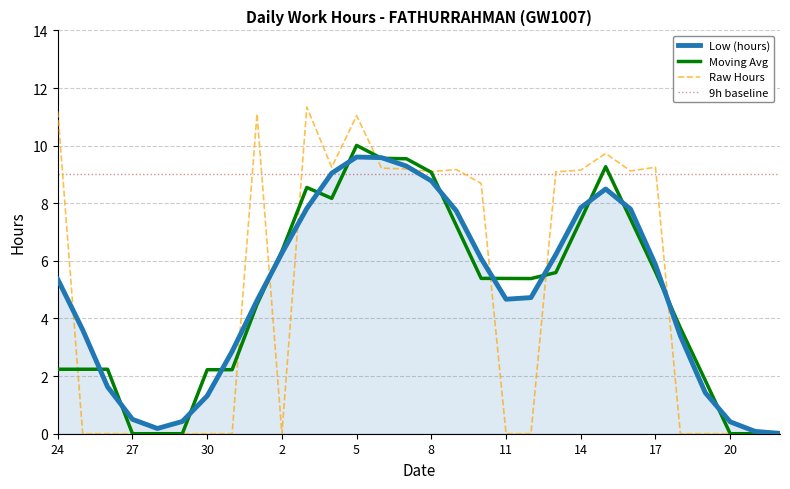

Does the chart display data point markers on the line(s)?

No